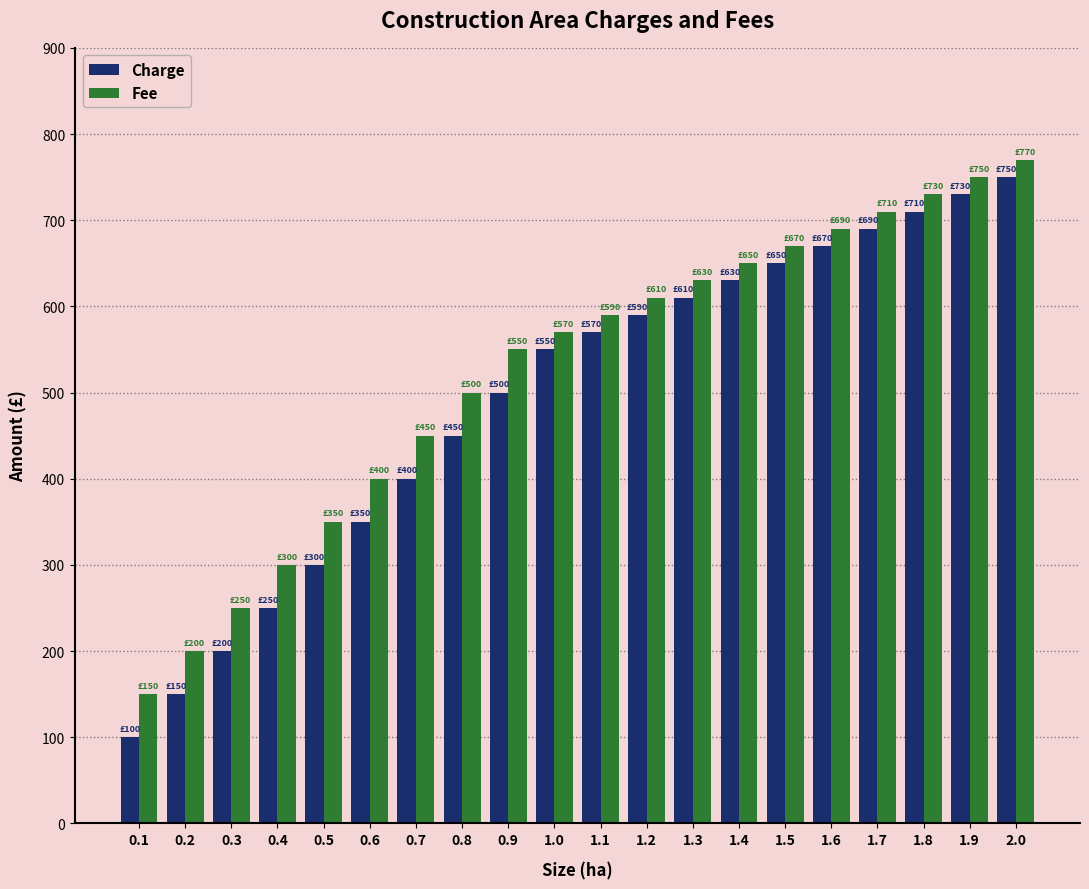

How many categories are shown in the chart?

20